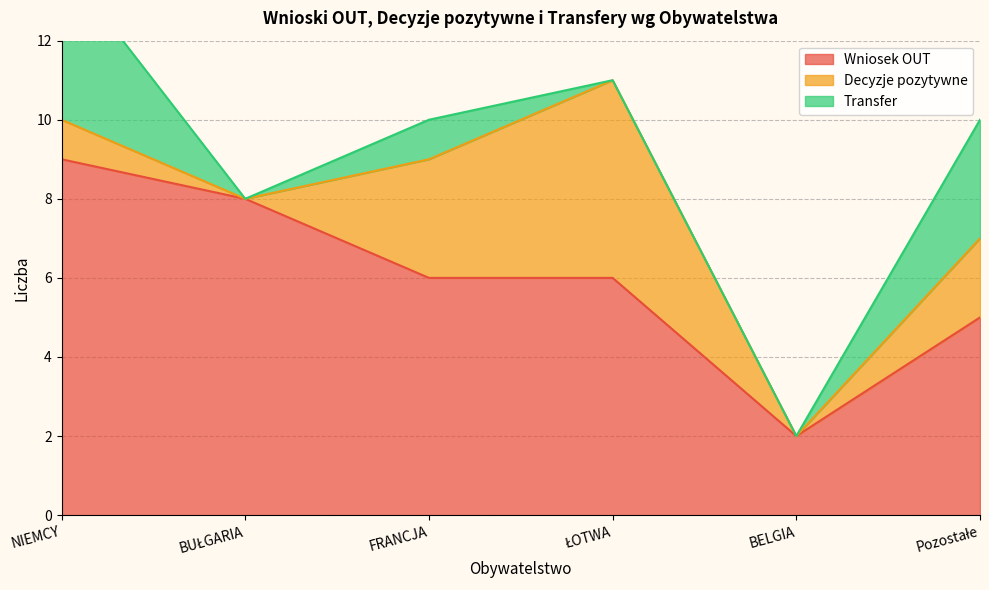

What is the label of the 4th point from the right?

FRANCJA